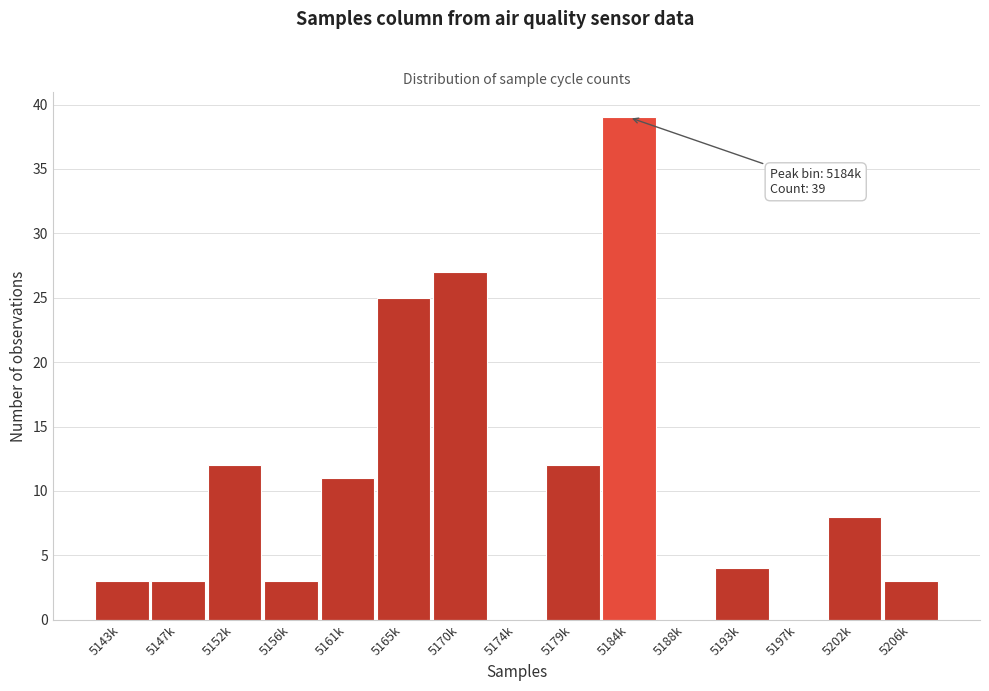

Reading right to left, what are all the values shown in this chart?

5206k=3	5202k=8	5197k=0	5193k=4	5188k=0	5184k=39	5179k=12	5174k=0	5170k=27	5165k=25	5161k=11	5156k=3	5152k=12	5147k=3	5143k=3